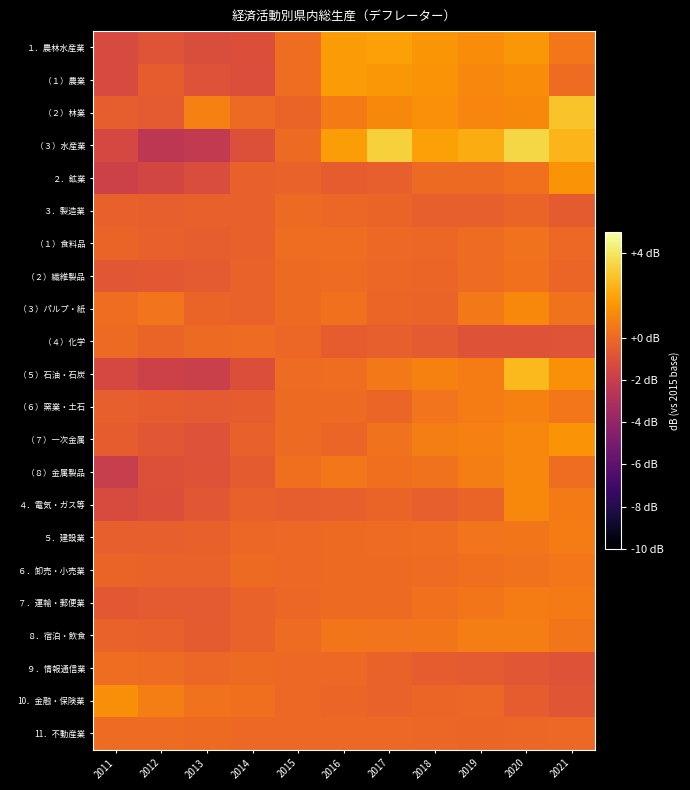

What is the difference between the highest and lowest values at 2012?

3.2